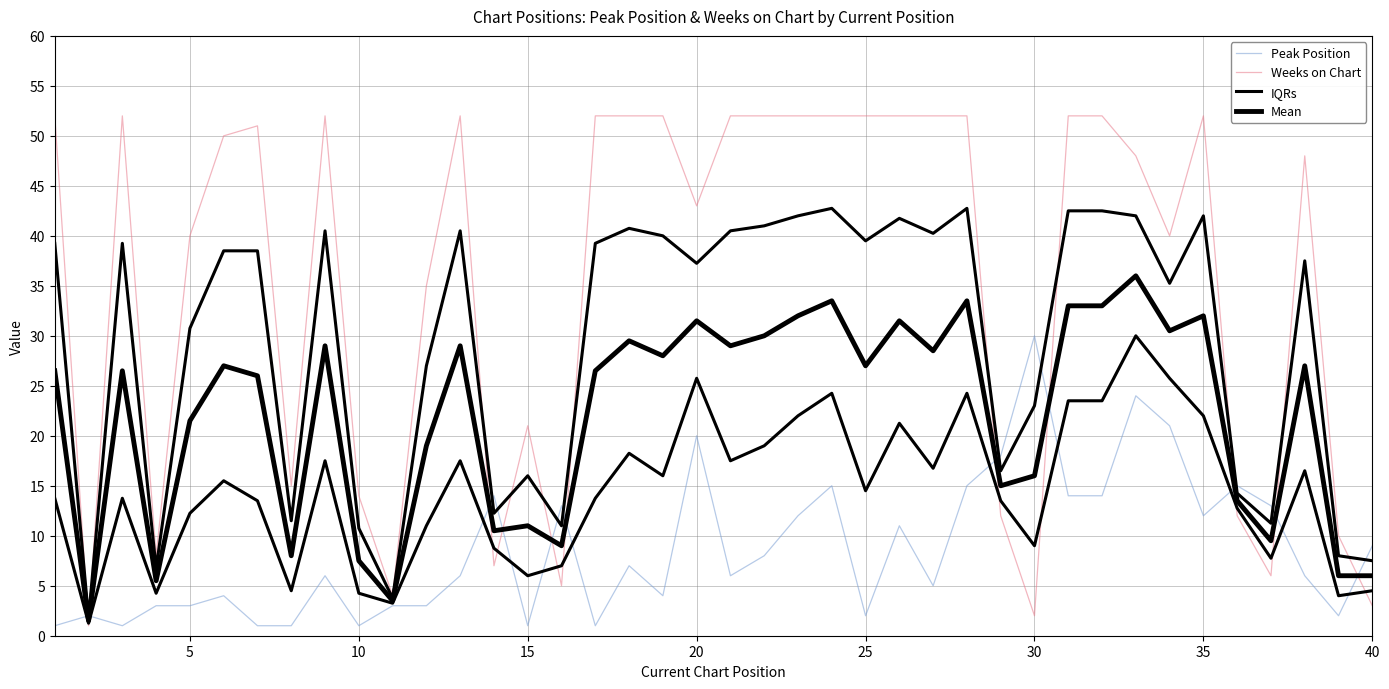

True or false: Weeks on Chart has more than 2 interior local peaks.

True